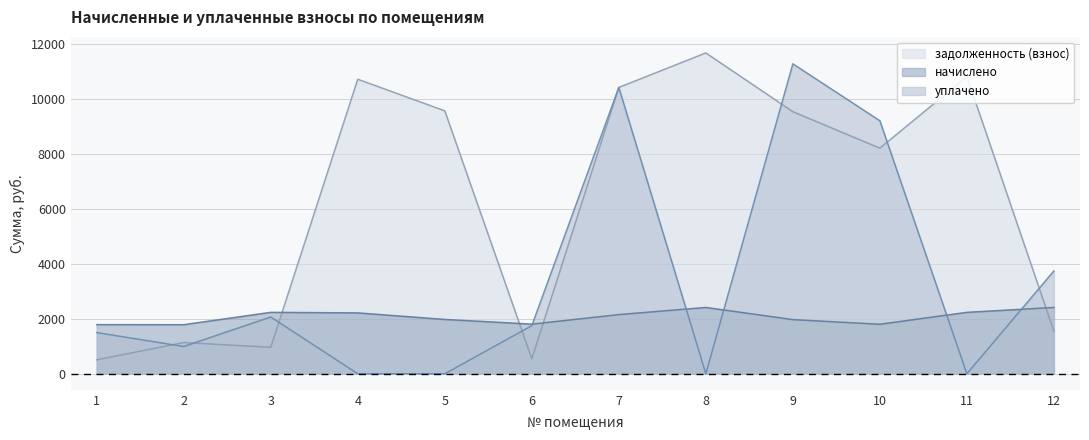

What is the value of the начислено point at the 12th from the left?

2415.6